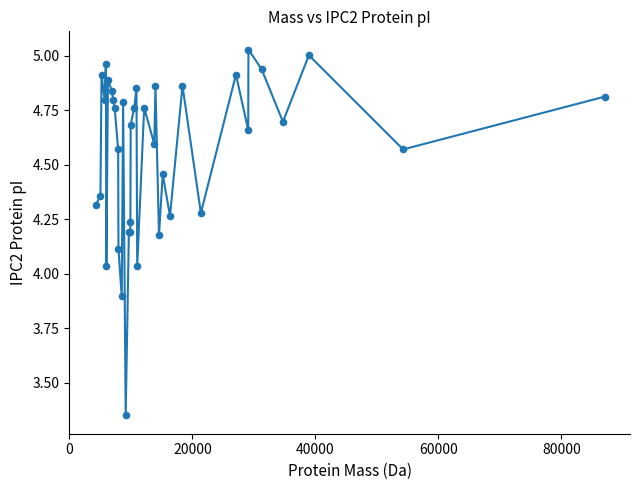

What is the difference between the maximum and minimum values?

1.7